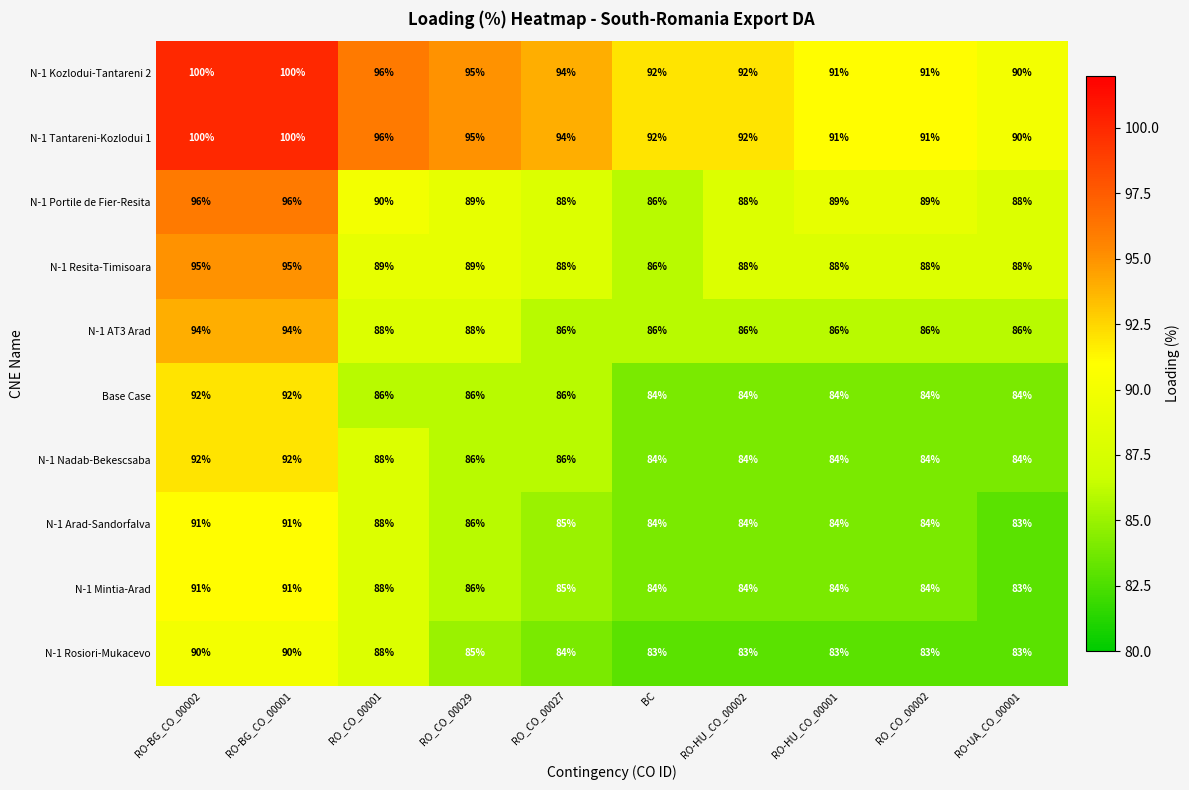

What is the difference between the highest and lowest values at RO_CO_00029?

10